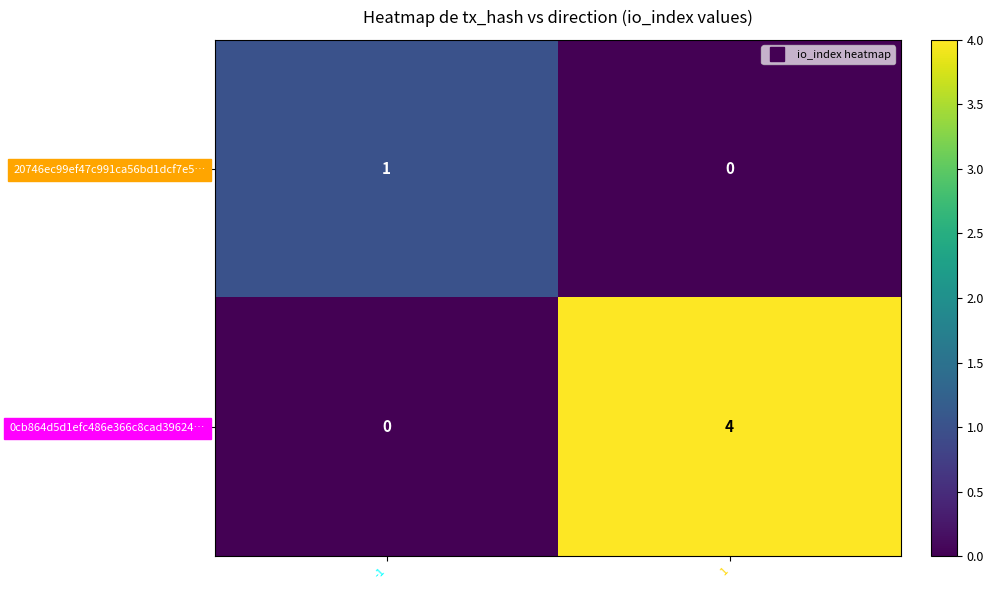

Which series changed the most between -1 and 1?

0cb864d5d1efc486e366c8cad39624…